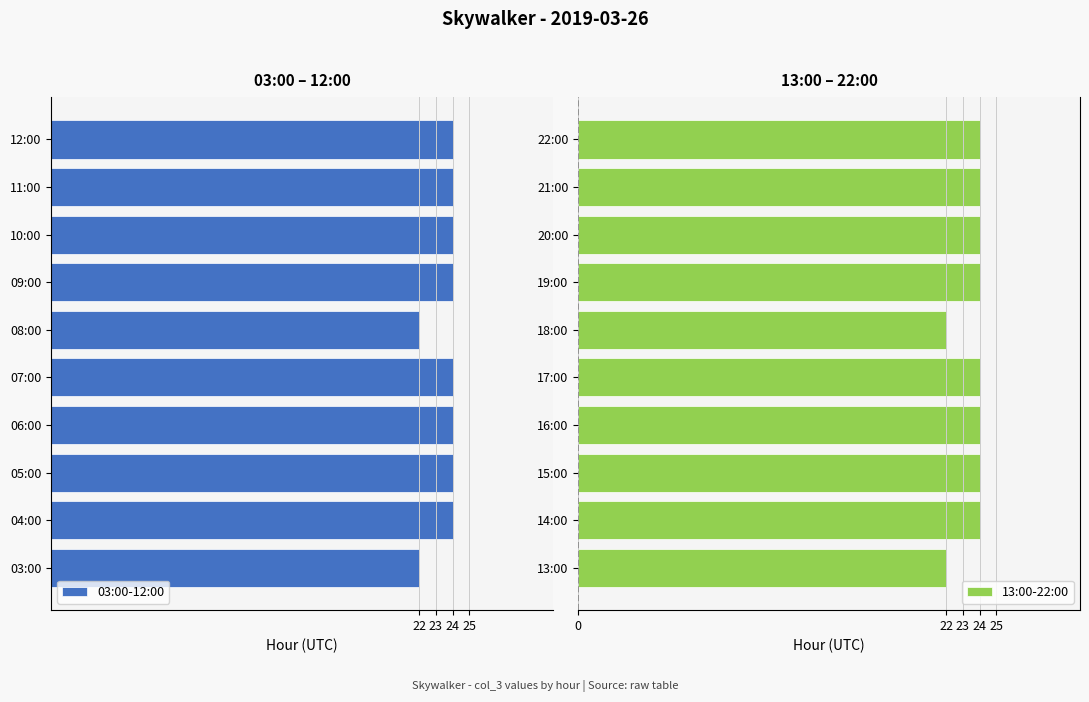

What are all the series names shown in the legend?

03:00-12:00, 13:00-22:00